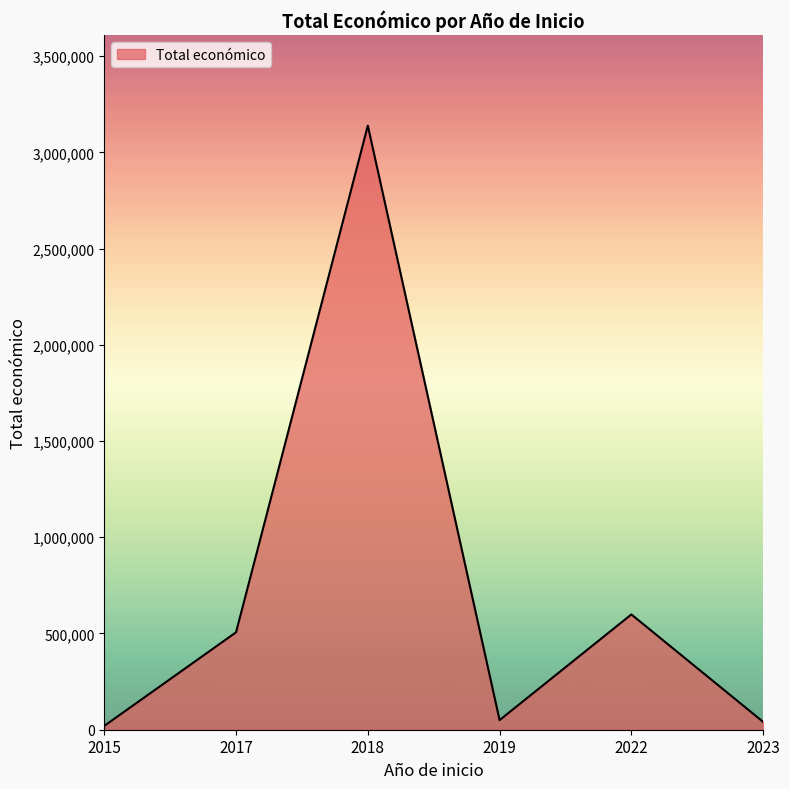

How many interior local valleys (lower than both neighbors) does the data have?

1